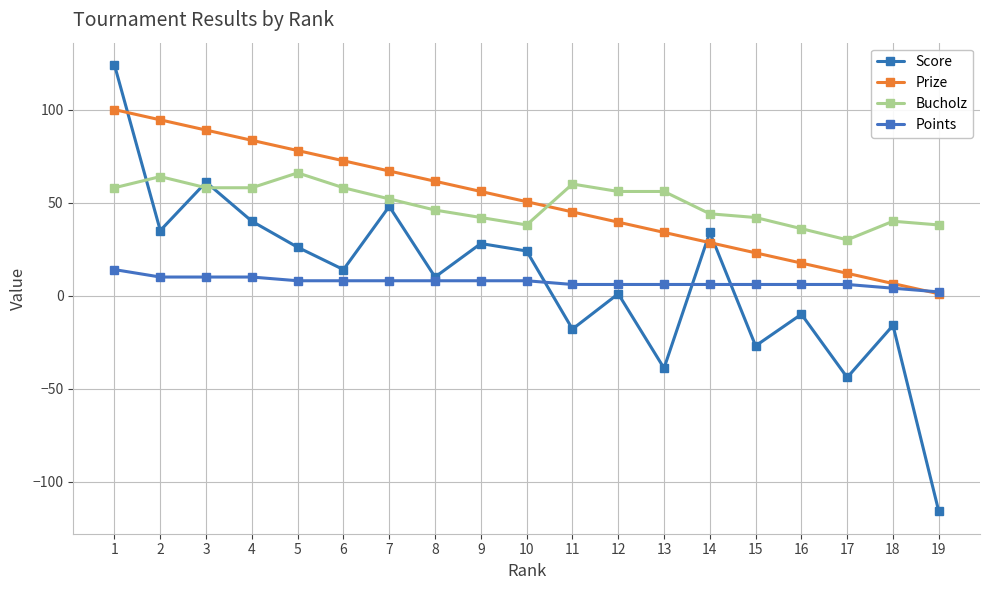

What is the spread (max minus min) of values at 11?

78.0